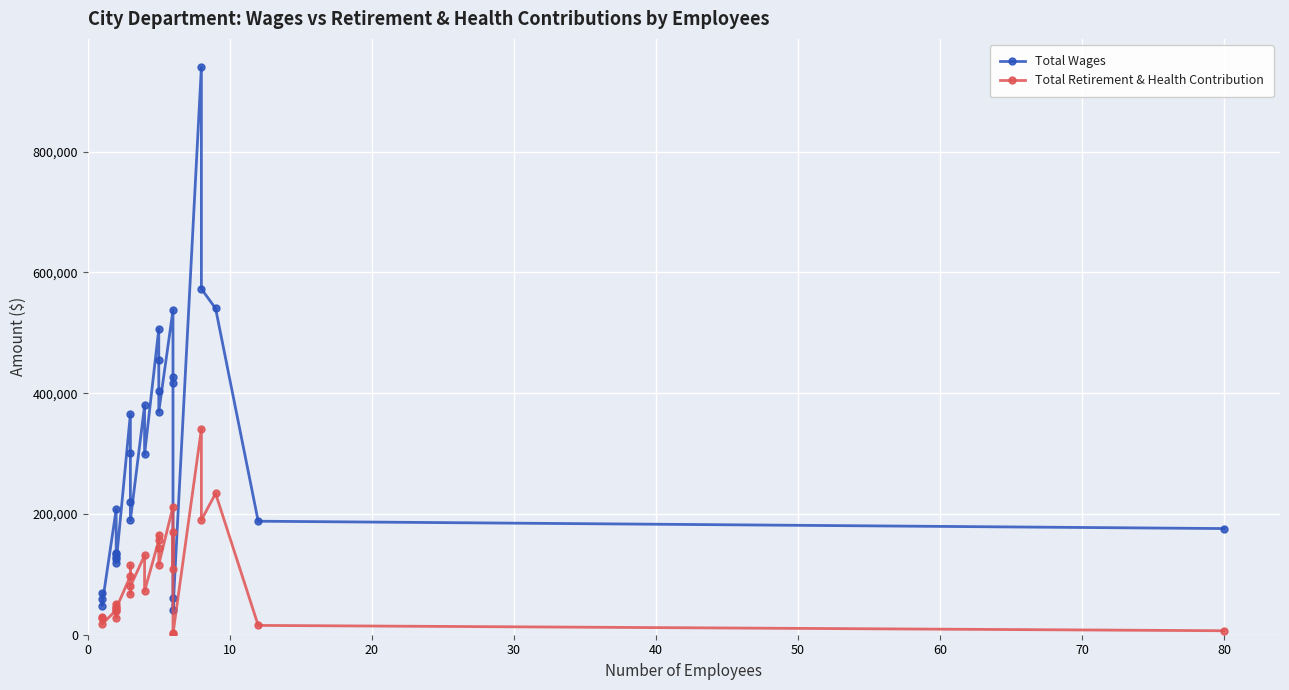

What is the sum of the Total Wages values at 0 and 70?

194971